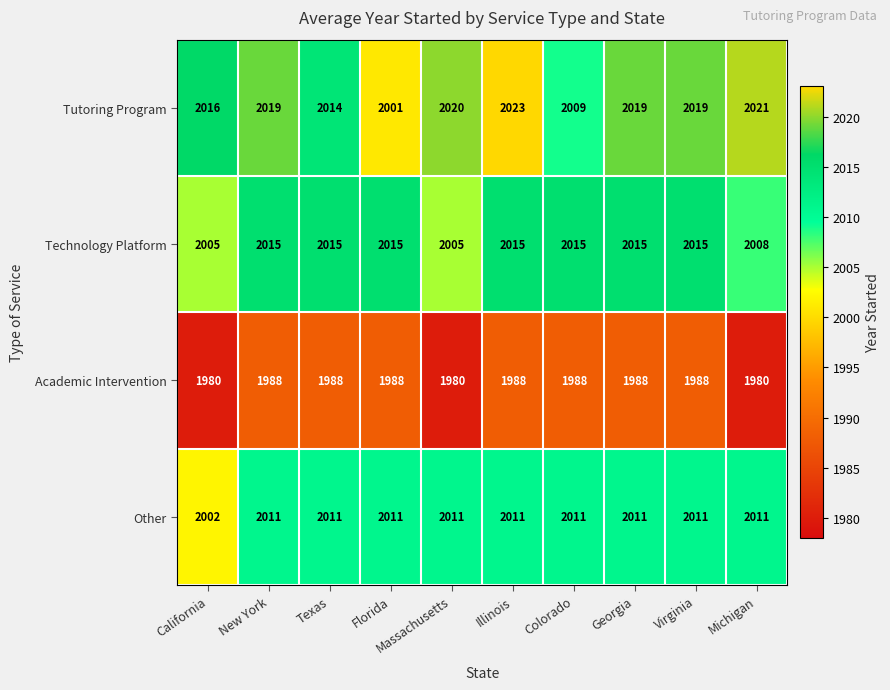

Rank the series at Virginia from highest to lowest value.

Tutoring Program, Technology Platform, Other, Academic Intervention